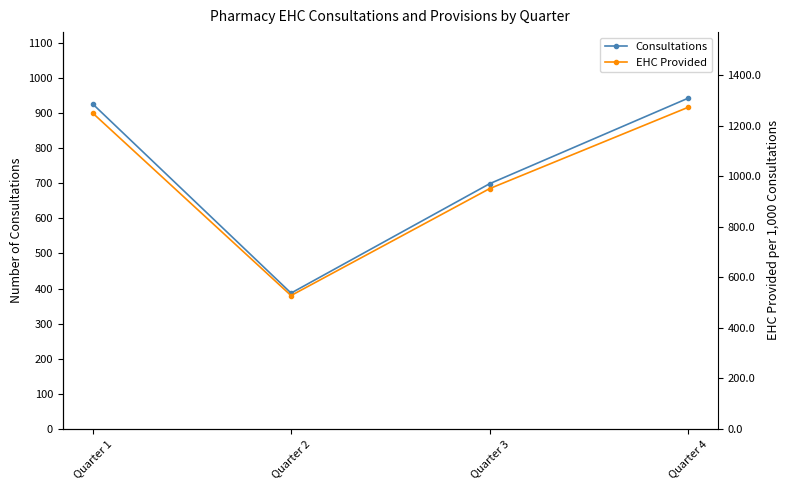

True or false: EHC Provided and Consultations intersect in this chart.

False